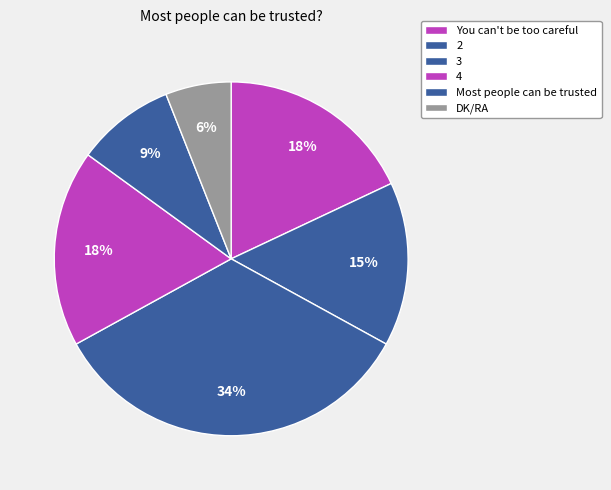

How many segments does this pie chart have?

6